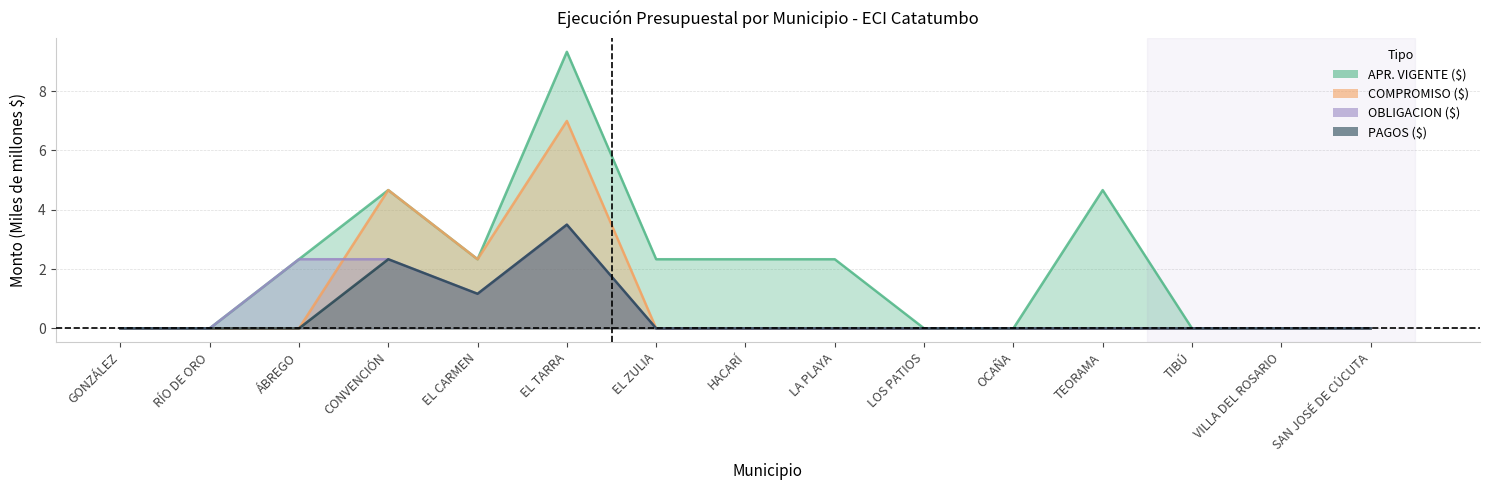

What position from the left is EL ZULIA?

7